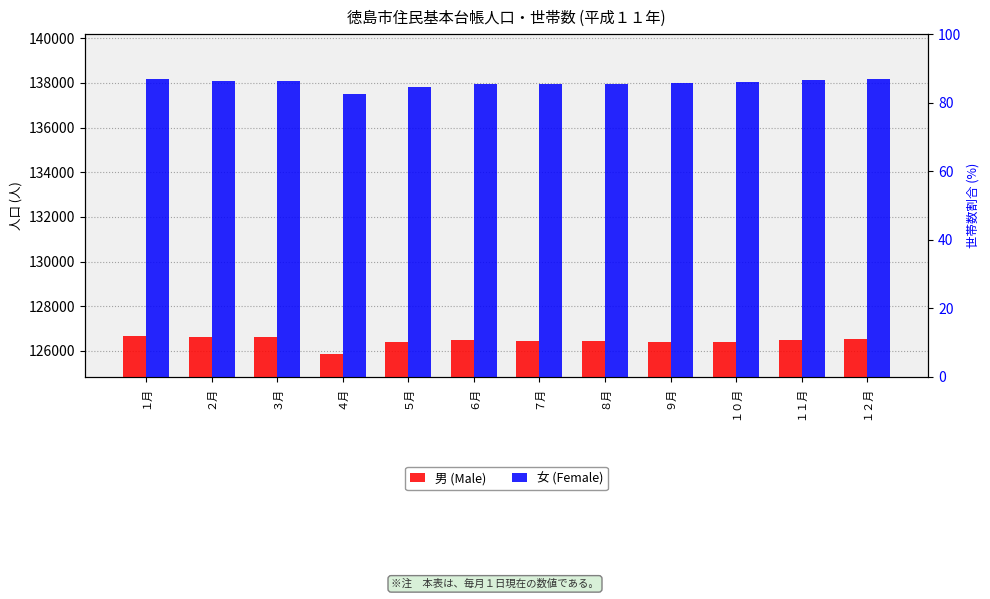

What is the total value across all series at １１月?

264614